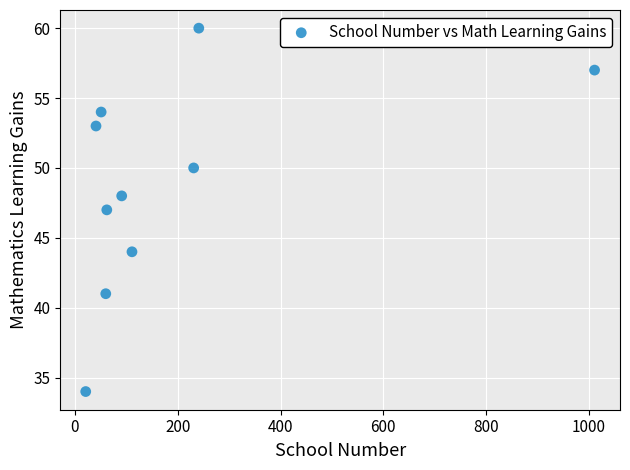

What is the average Y value?

49